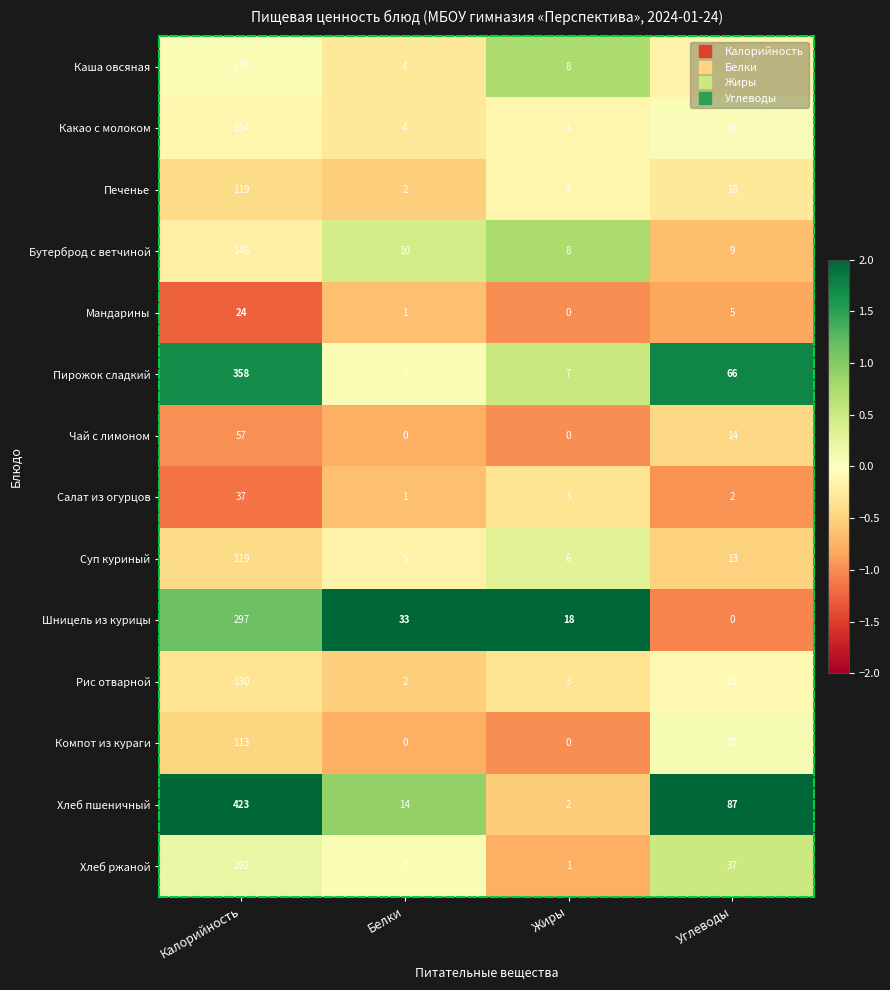

Which series has the largest total across all categories?

Хлеб пшеничный